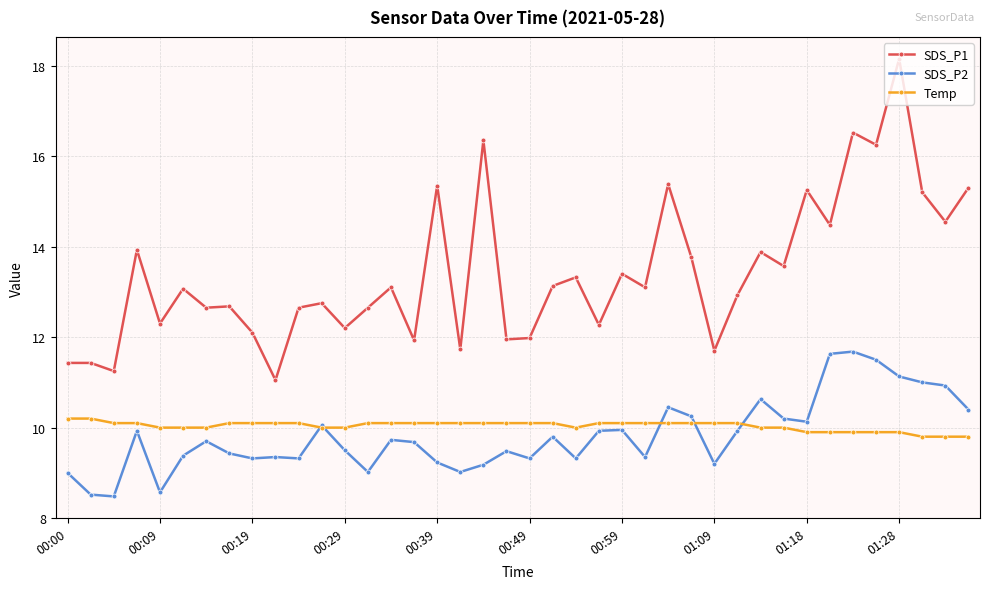

How many categories are shown in the chart?

40